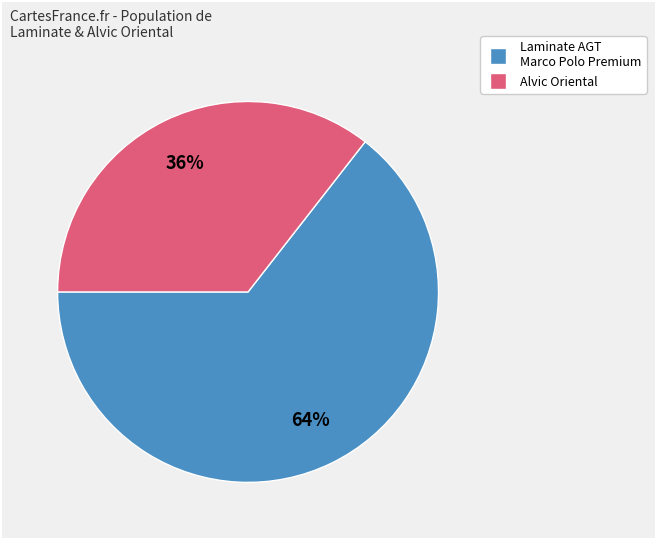

Does any single category account for the majority?

Yes